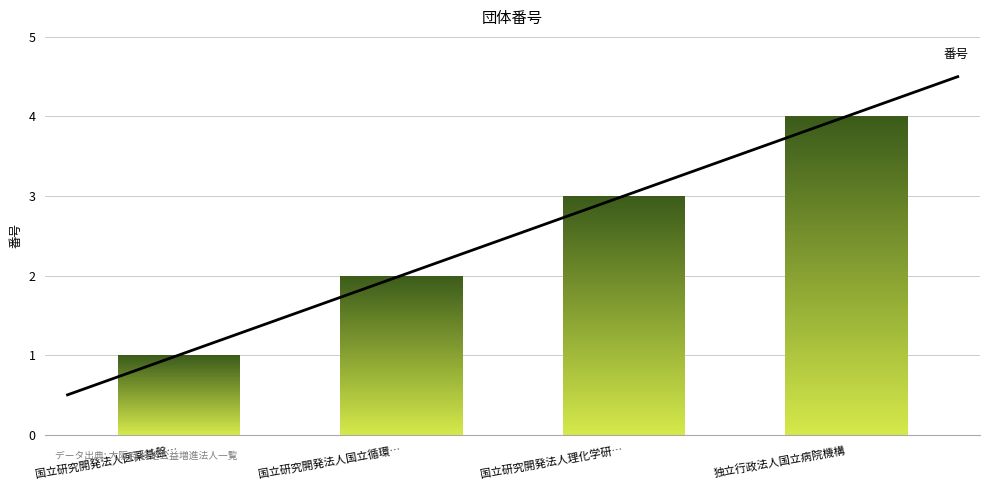

How many values are between 2 and 4?

3